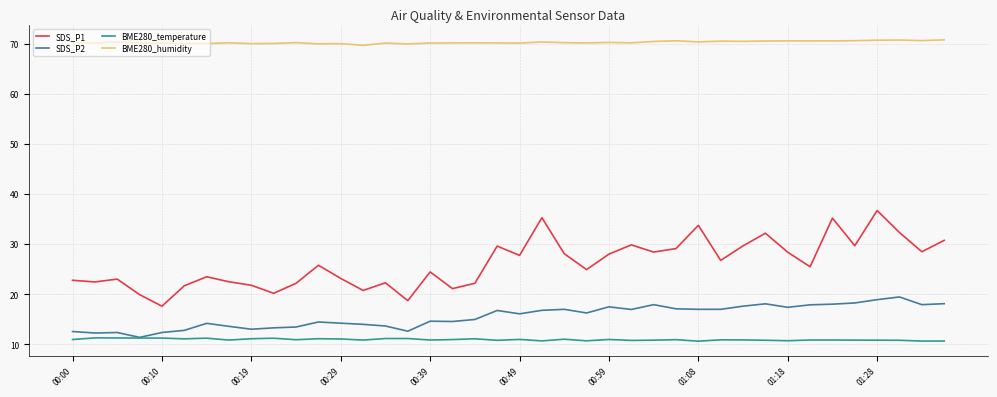

Which series has the largest range (max minus min)?

SDS_P1